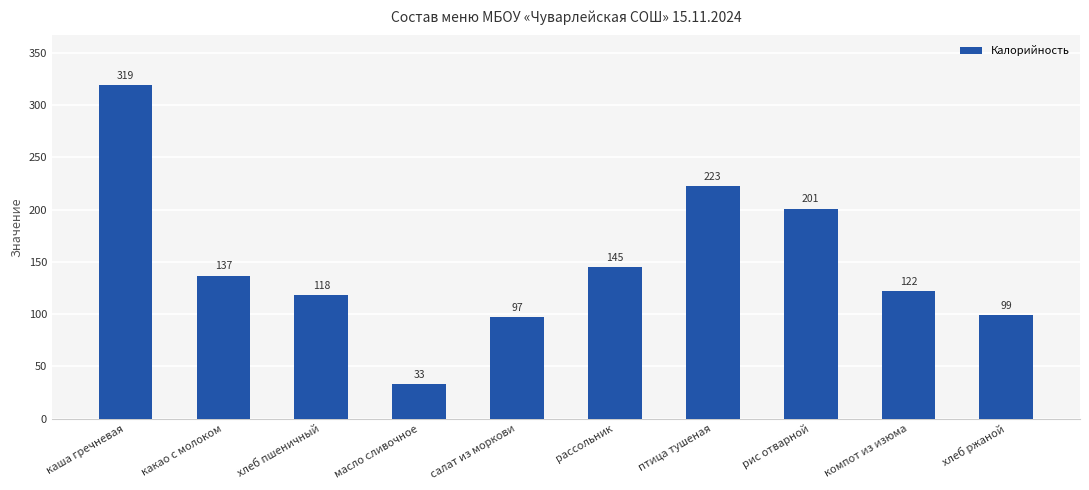

The chart shows a value of 16 at масло сливочное. True or false?

False